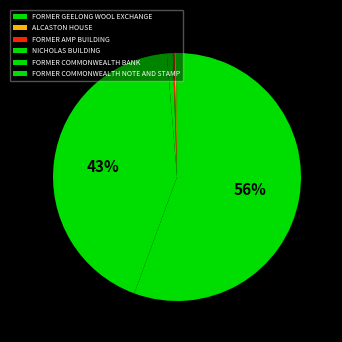

What percentage is NOT represented by FORMER AMP BUILDING?

99.8%